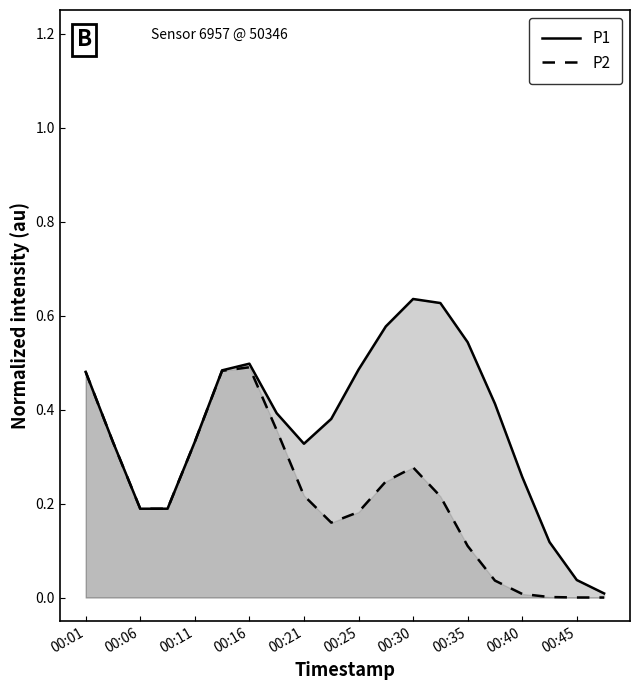

The P2 series shows 0.2 at 00:35. True or false?

False